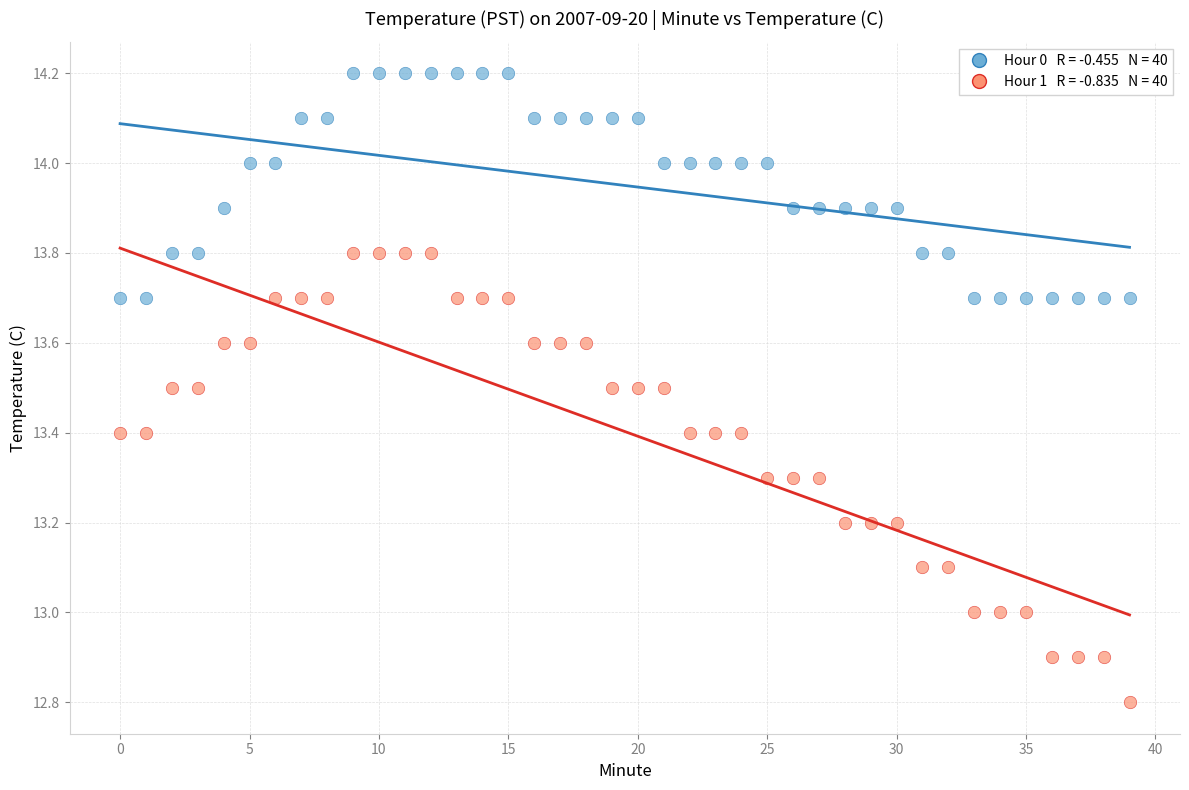

Across all data points, what is the range of Y values (max minus min)?

1.4